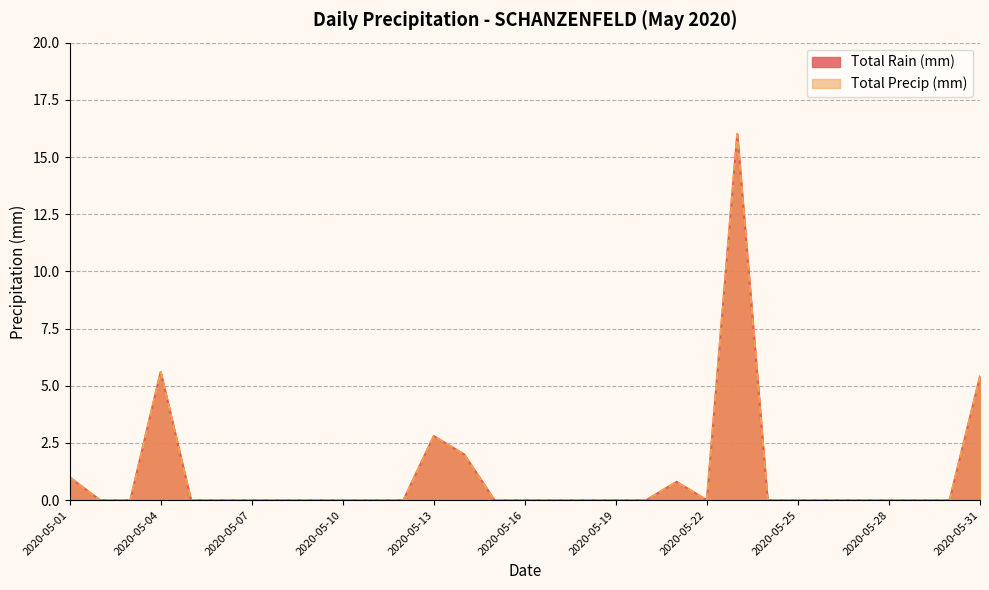

Rank the series by their maximum value, from highest to lowest.

Total Rain (mm), Total Precip (mm)